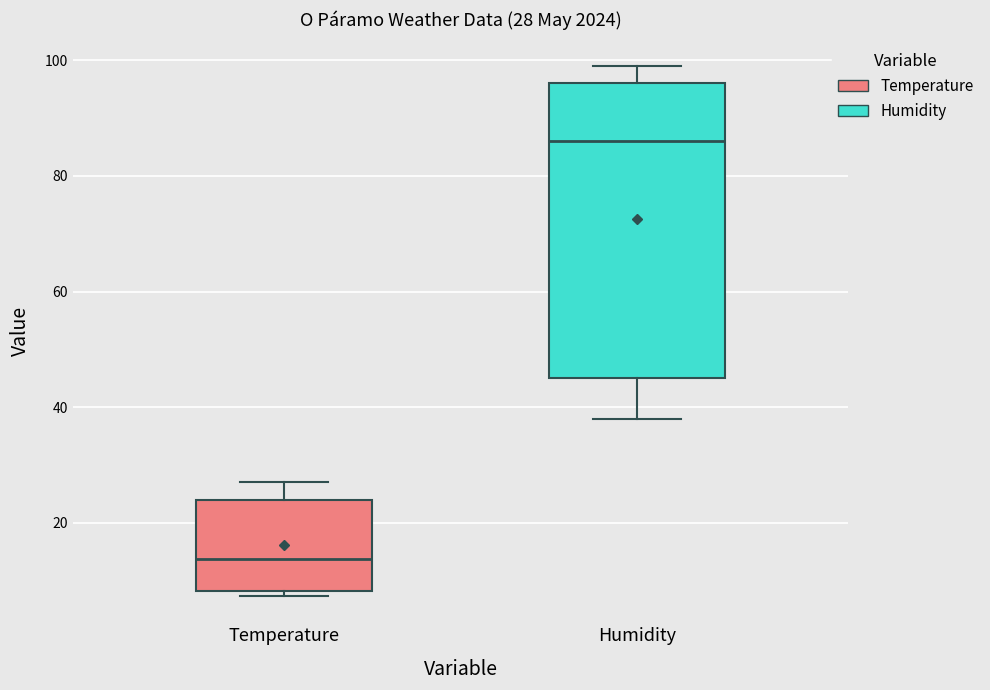

Which box has the lowest median line?

Temperature